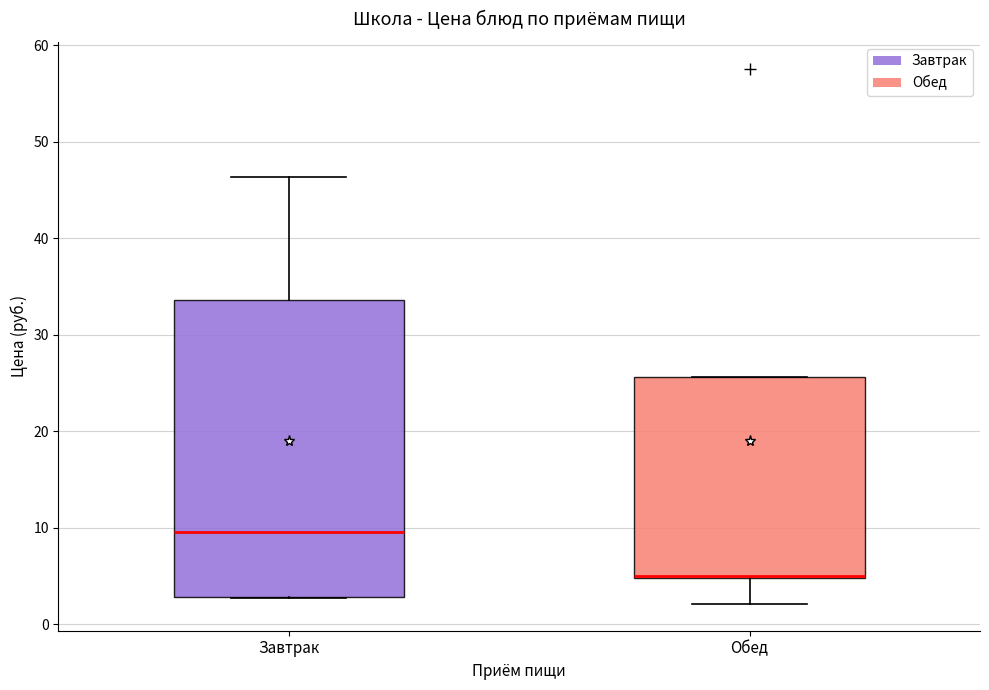

Which box is the tallest, from its lower edge to its upper edge?

Завтрак